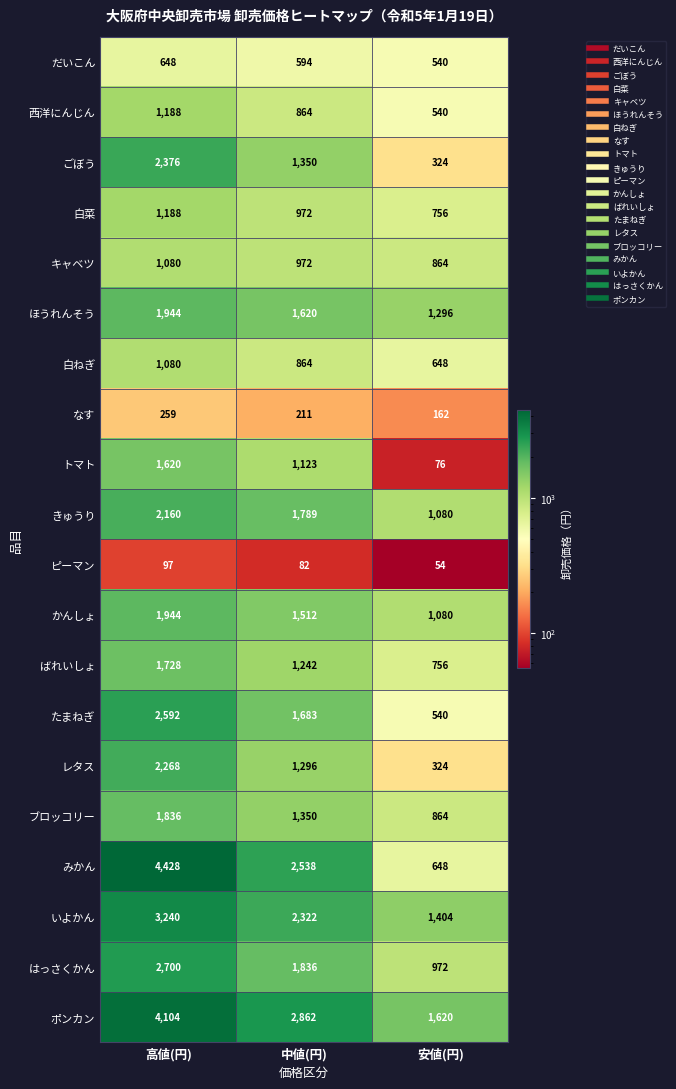

List the labels in order of ほうれんそう value, largest first.

高値(円), 中値(円), 安値(円)